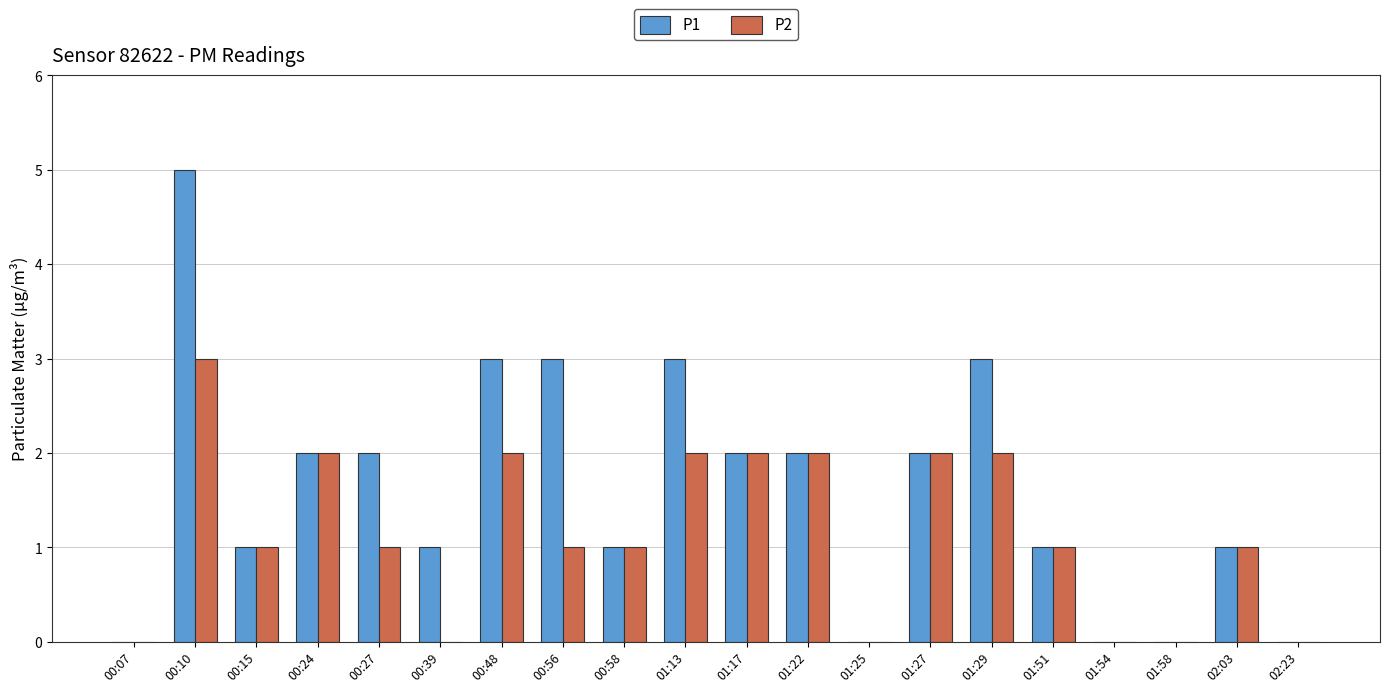

Between 00:10 and 01:58, which series saw the biggest shift?

P1